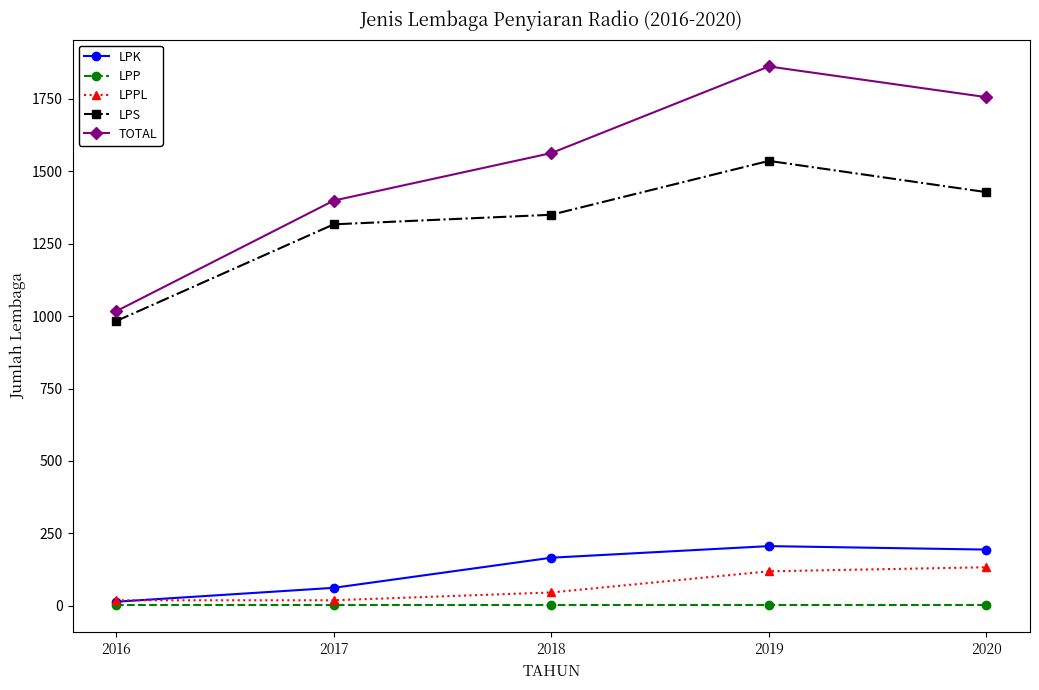

Which label corresponds to the largest value in the chart?

2019